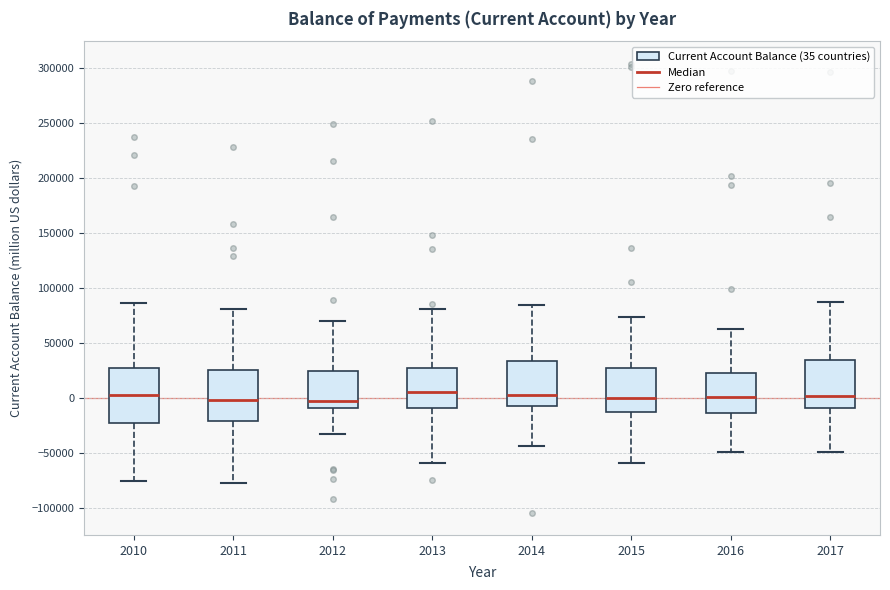

Reading left to right, read every box against the y-axis: the position of its median line, the range the box covers, and the ends of its whiskers. The values are not printed on the chart, so give them approximately, as read against the axis.

2010: median 5000, box -25000 to 25000, whiskers -75000 to 85000
2011: median 0, box -20000 to 25000, whiskers -75000 to 80000
2012: median 0, box -10000 to 25000, whiskers -35000 to 70000
2013: median 5000, box -10000 to 25000, whiskers -60000 to 80000
2014: median 5000, box -10000 to 35000, whiskers -45000 to 85000
2015: median 0, box -15000 to 25000, whiskers -60000 to 75000
2016: median 0, box -15000 to 25000, whiskers -50000 to 65000
2017: median 0, box -10000 to 35000, whiskers -50000 to 85000